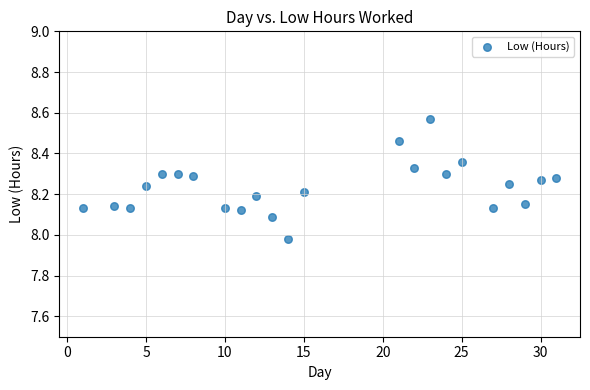

What is the range of X values (max minus min)?

30.0